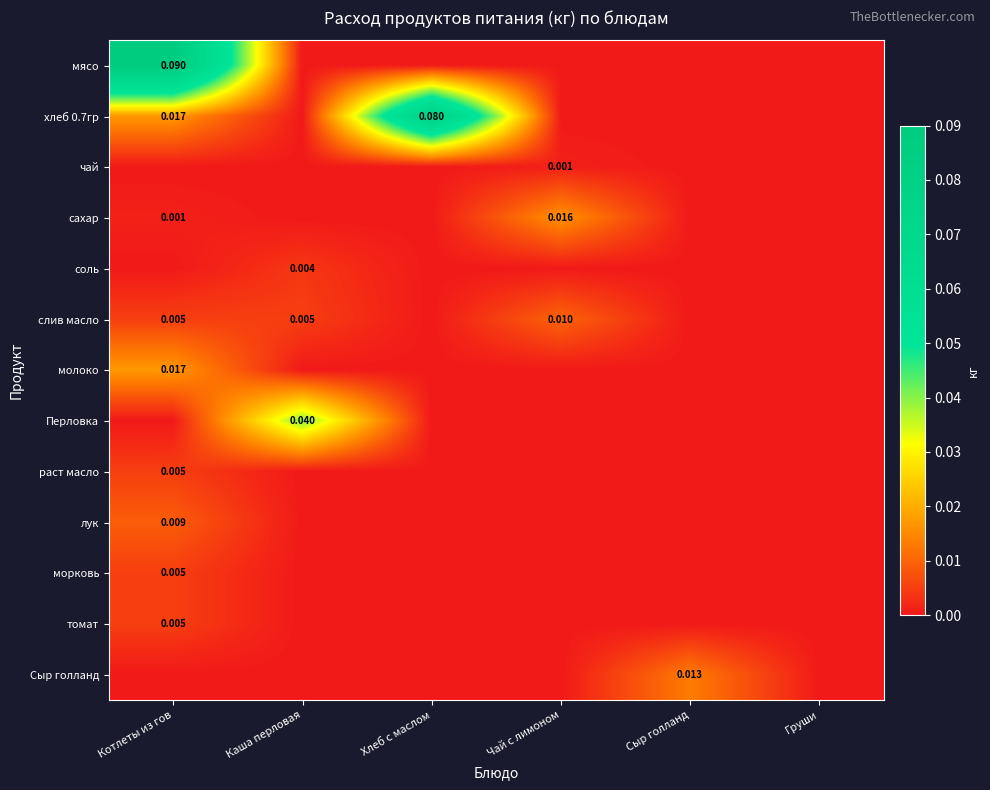

The сахар series shows 0.0 at Хлеб с маслом. True or false?

False